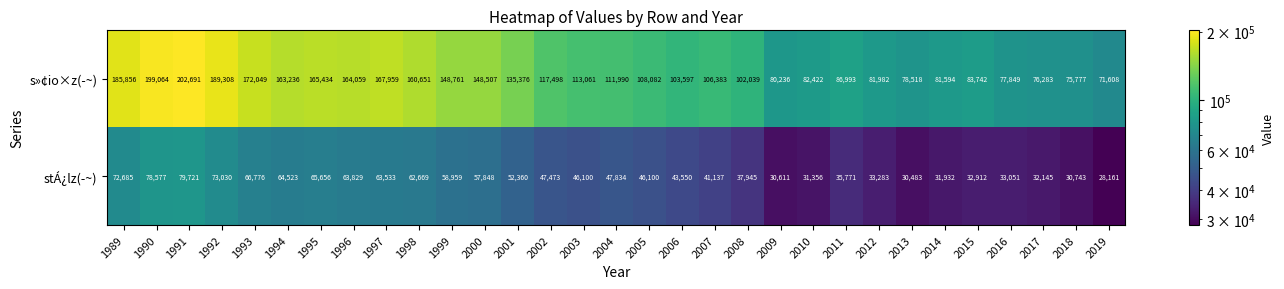

Rank the series by their average value, from lowest to highest.

stÁ¿lz(­~), s»¢io×z(­~)